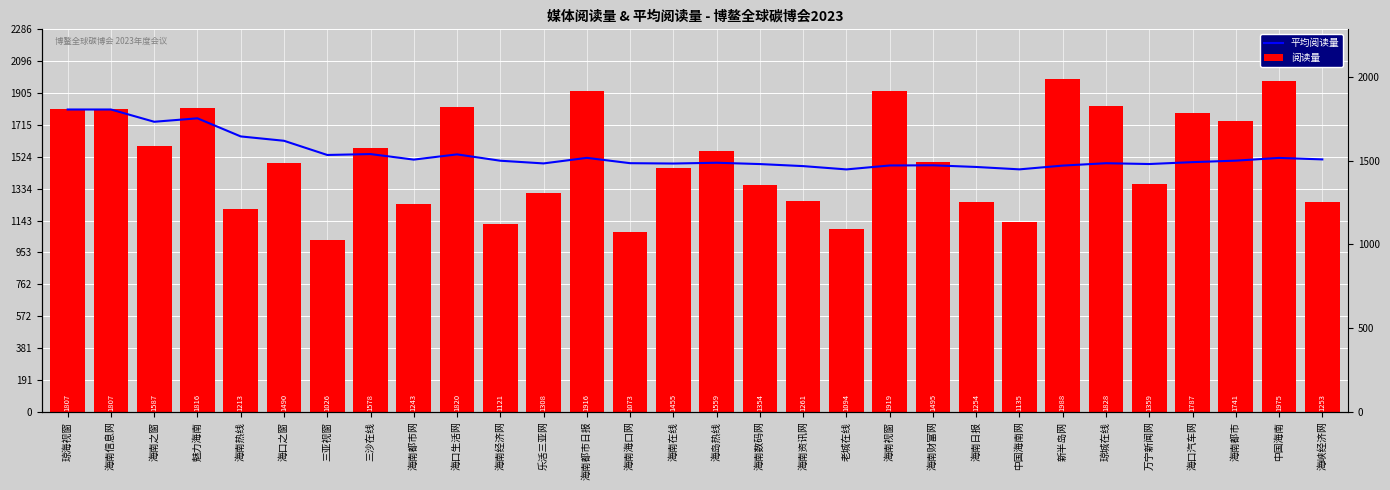

What is the difference between the 平均阅读量 values at 海南资讯网 and 海南之窗?

265.1